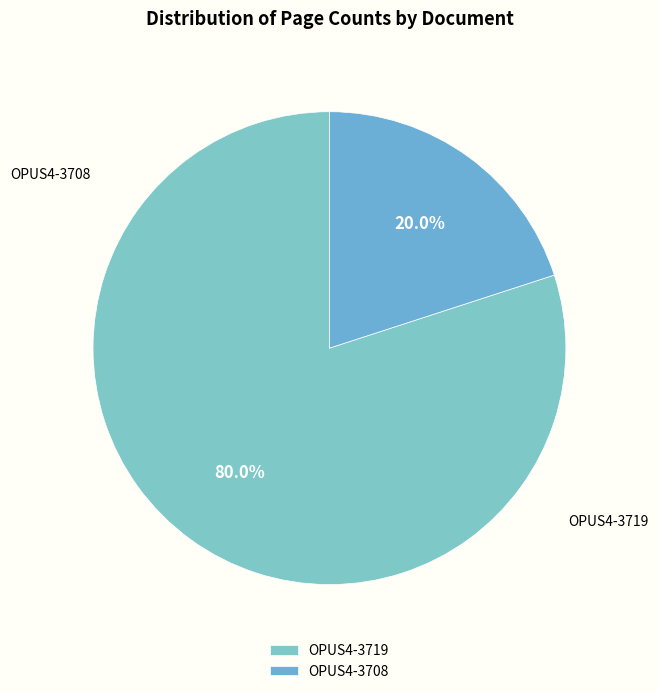

Combined, what portion of the pie is OPUS4-3719 and OPUS4-3708?

100.0%